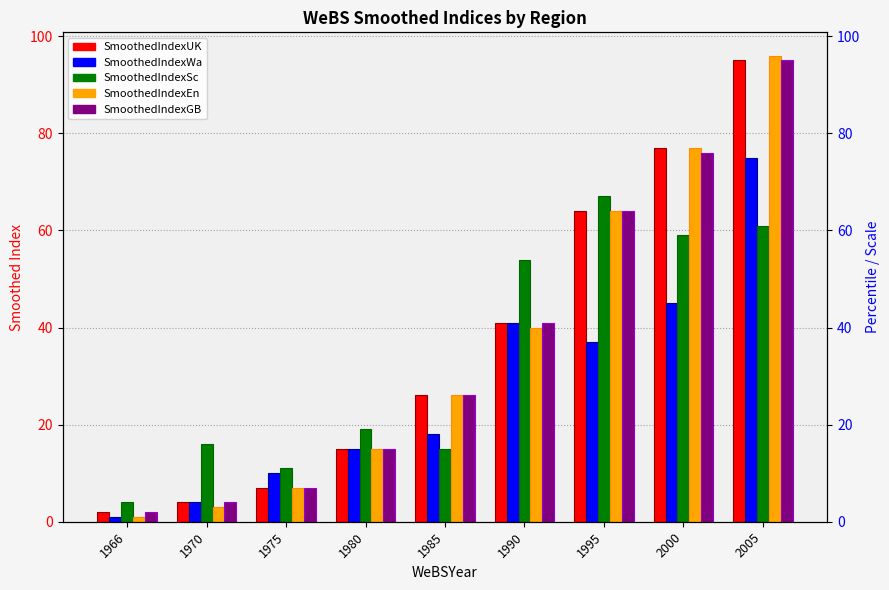

What is the sum of all SmoothedIndexEn values?

329